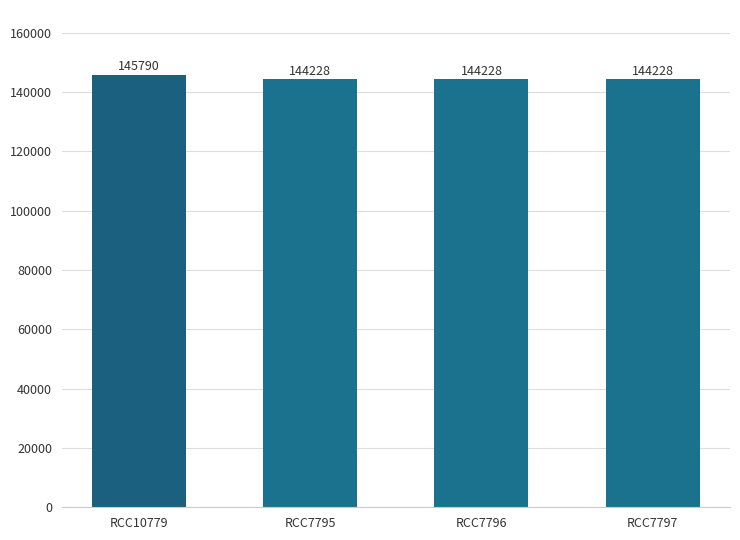

What is the ratio of the value at RCC10779 to the value at RCC7796?

1.0